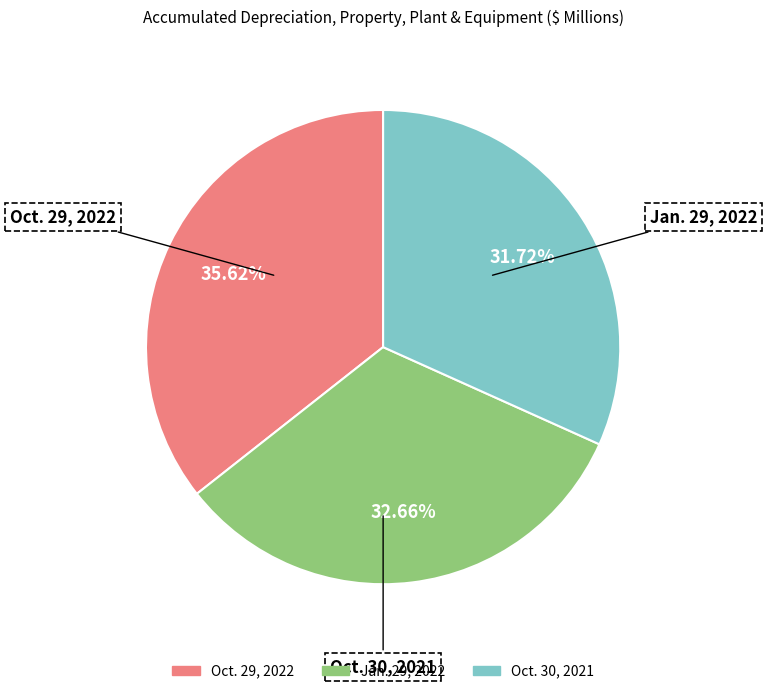

The Oct. 29, 2022 slice represents 28% of the pie. True or false?

False